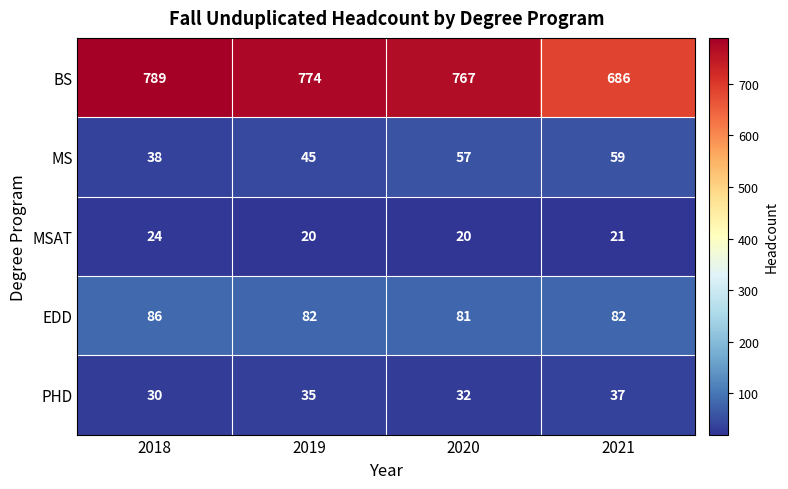

What is the minimum value shown in the chart?

20